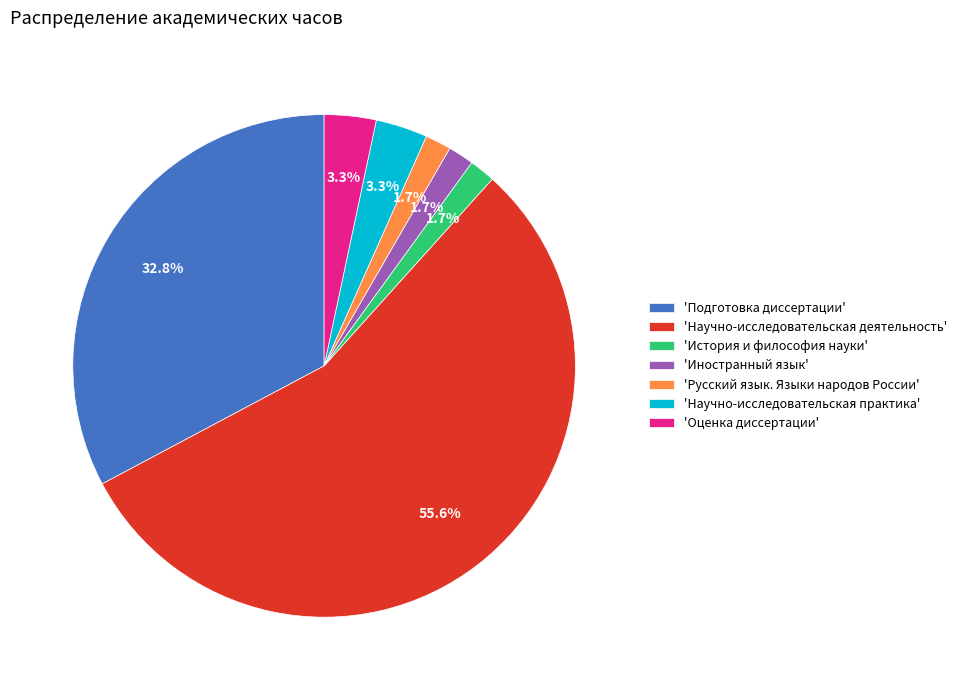

Which slice represents more than half of the pie?

'Научно-исследовательская деятельность'